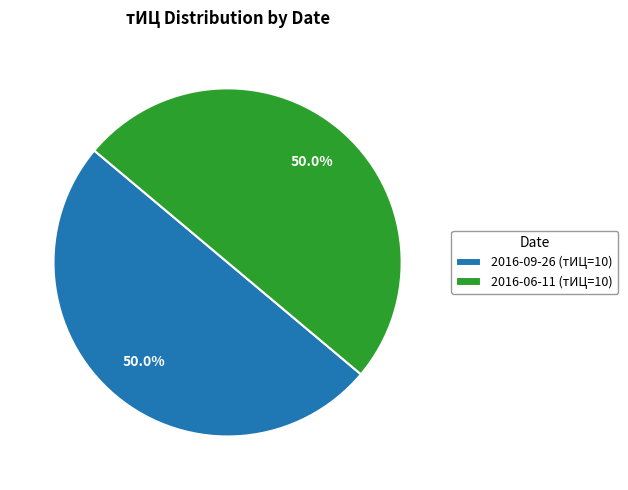

Do 2016-09-26 (тИЦ=10) and 2016-06-11 (тИЦ=10) together represent more than half of the pie?

Yes